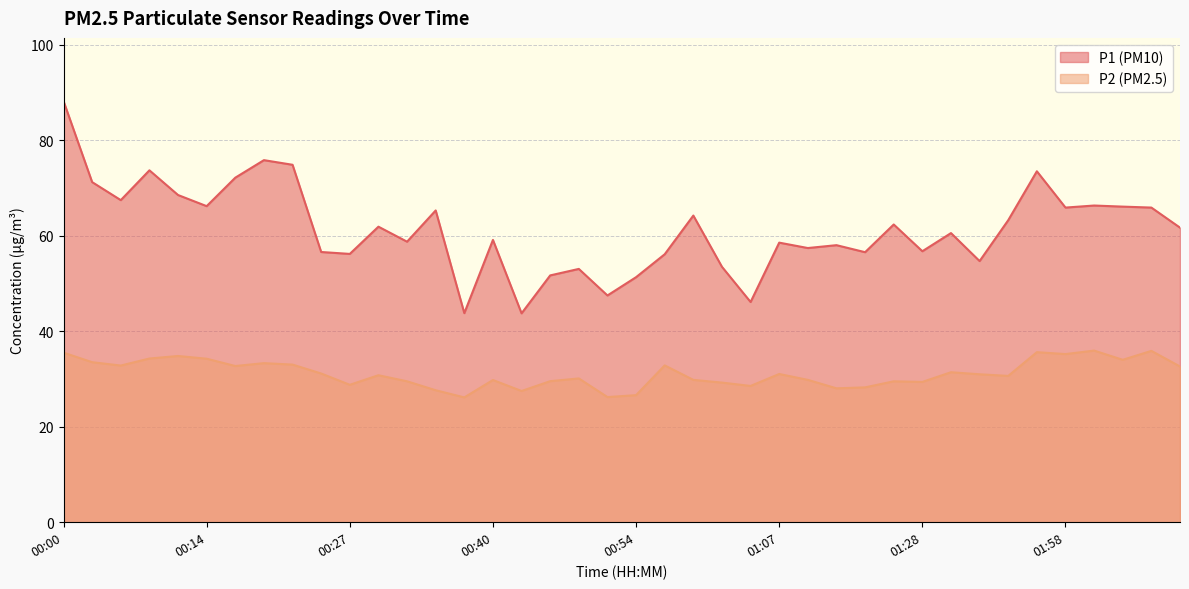

What is the label of the 33rd point from the left?

01:40